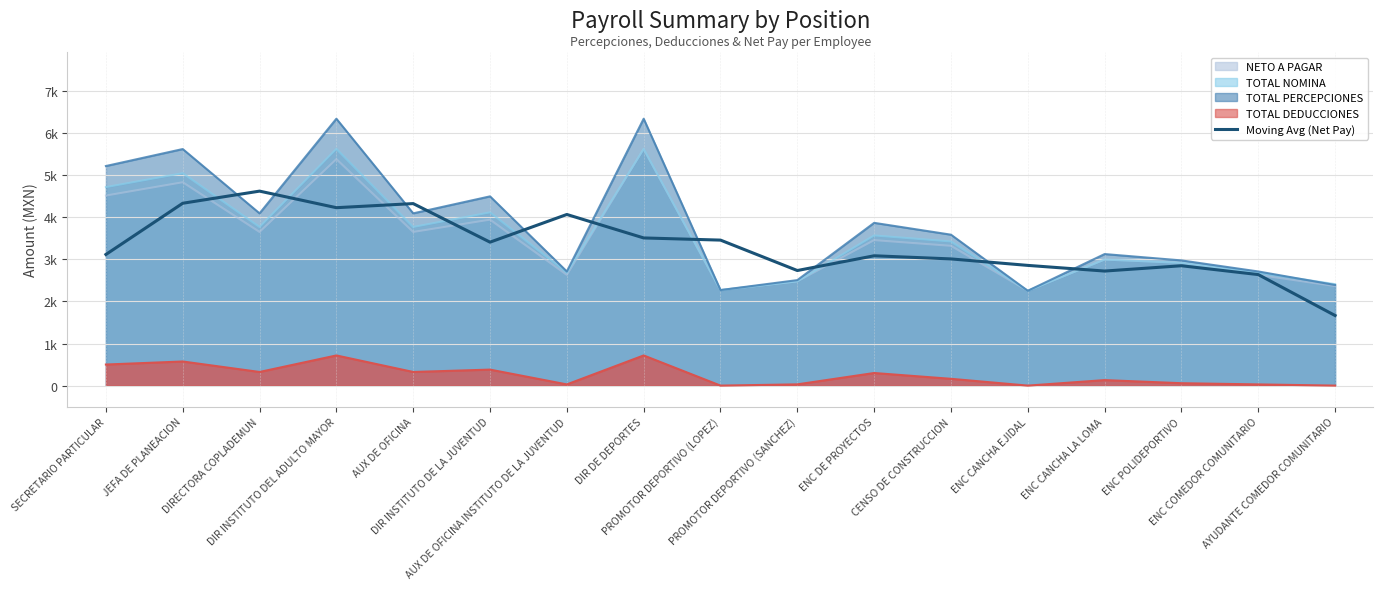

The value at DIRECTORA COPLADEMUN is 4623.9. True or false?

True